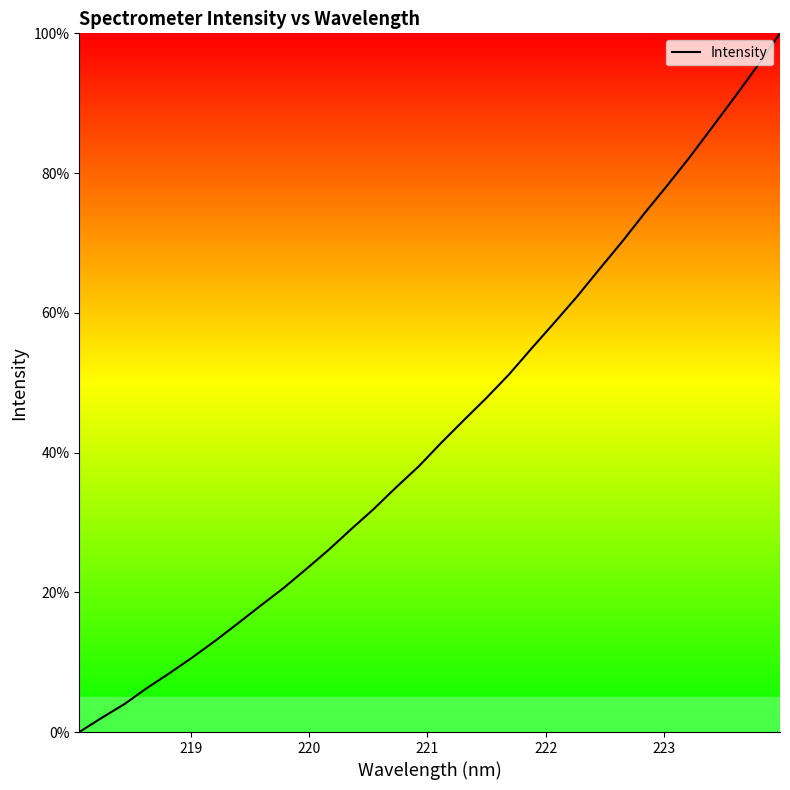

How many lines are shown in the chart?

1